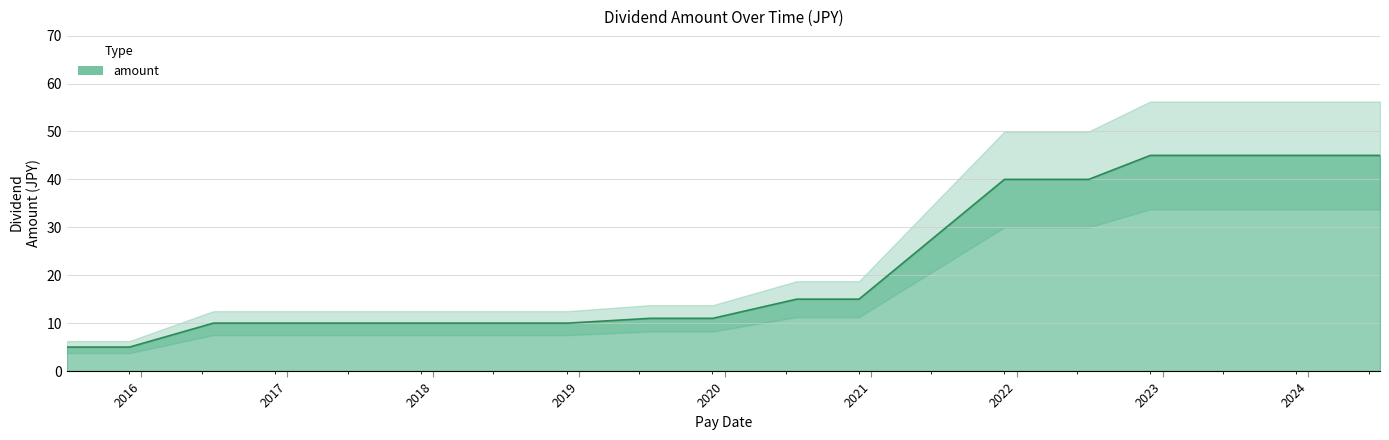

What is the greatest value displayed?

45